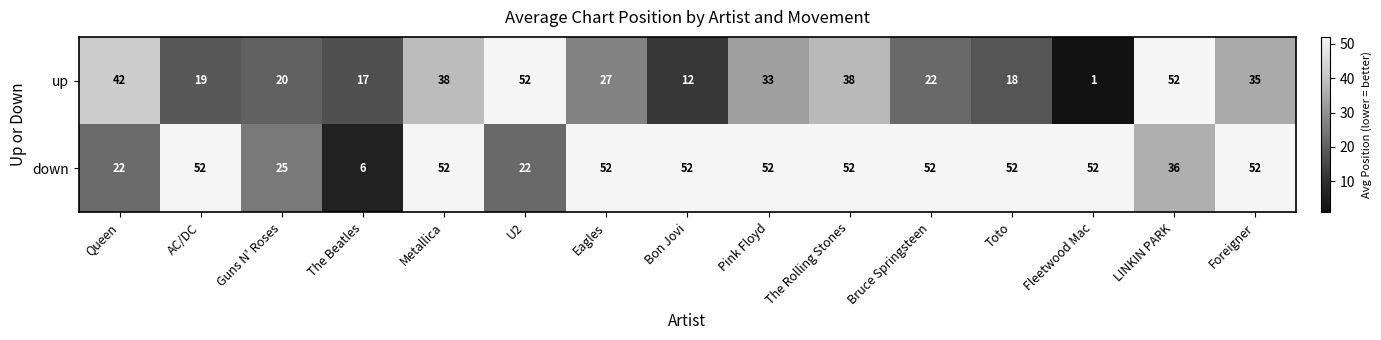

The value of down at Queen is 22. True or false?

True